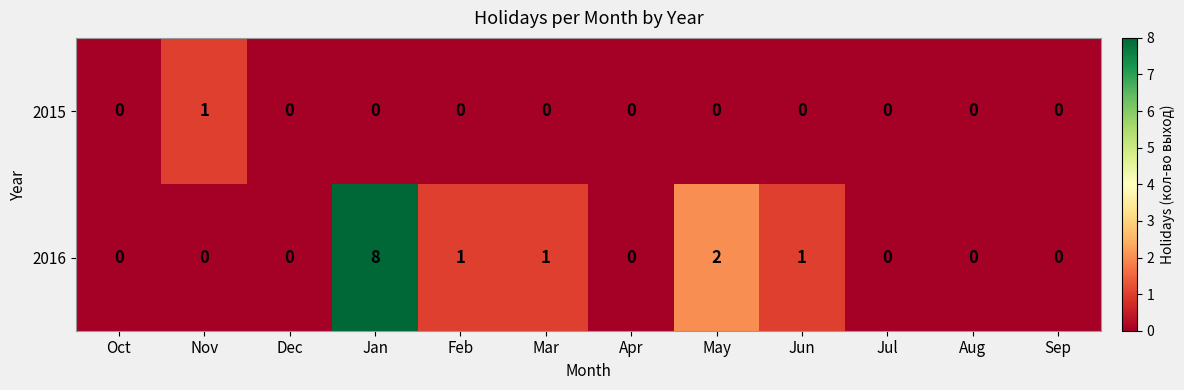

Between Oct and Jan, which series saw the biggest shift?

2016